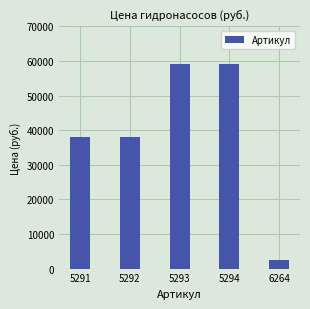

What is the change in value from 5292 to 5294?

+21120